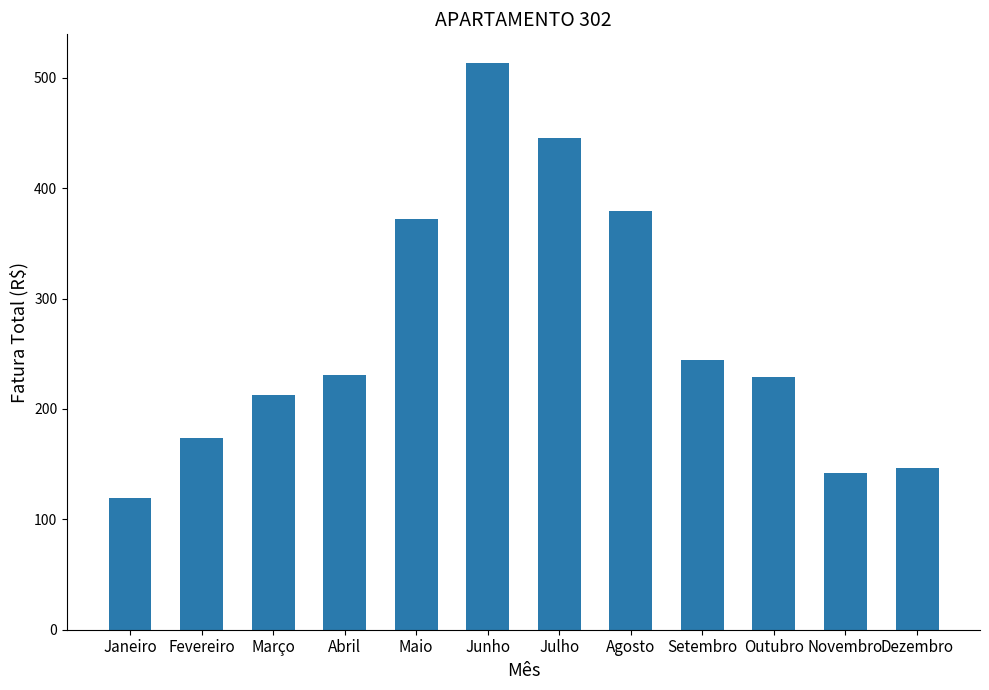

What is the average value?

267.4